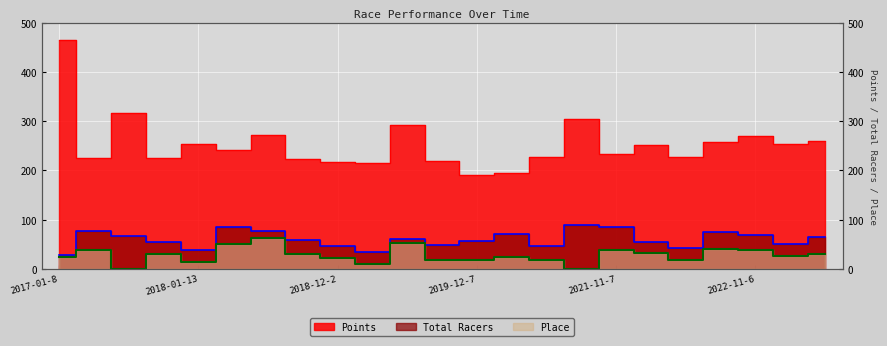

True or false: Place has a value of 32.9 at 2017-01-8.

False